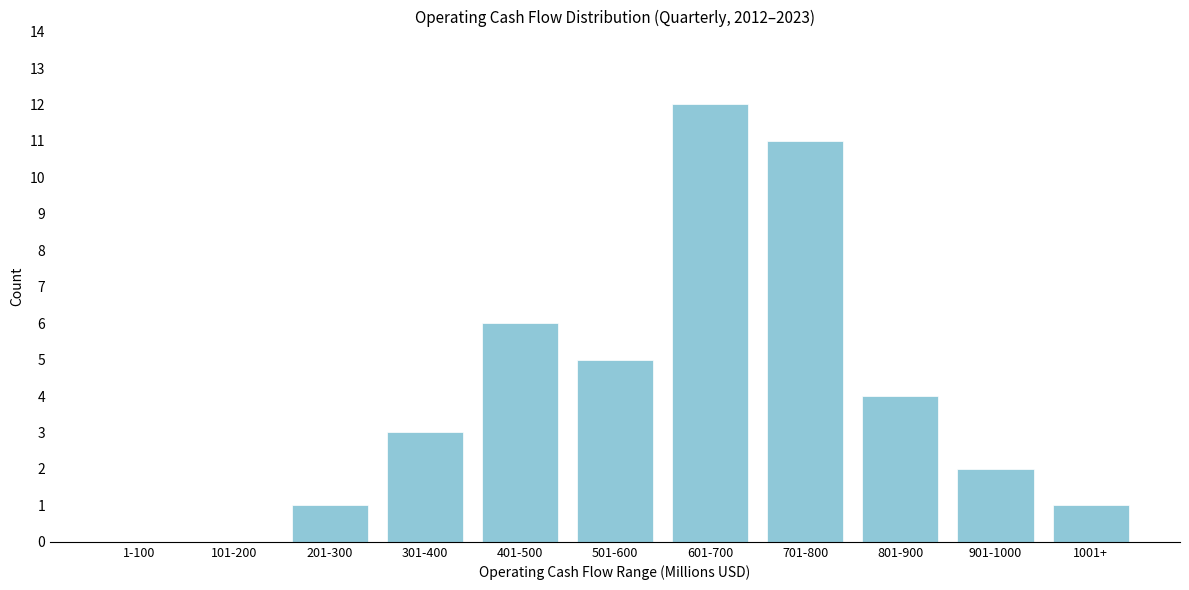

Reading left to right, transcribe all the data shown in this chart.

1-100=0	101-200=0	201-300=1	301-400=3	401-500=6	501-600=5	601-700=12	701-800=11	801-900=4	901-1000=2	1001+=1